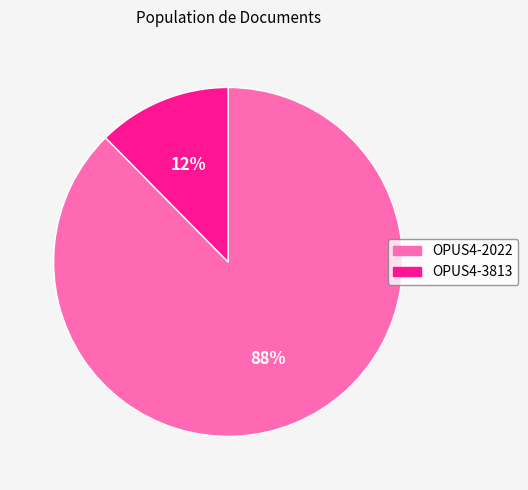

What is the smallest slice in the pie chart?

OPUS4-3813